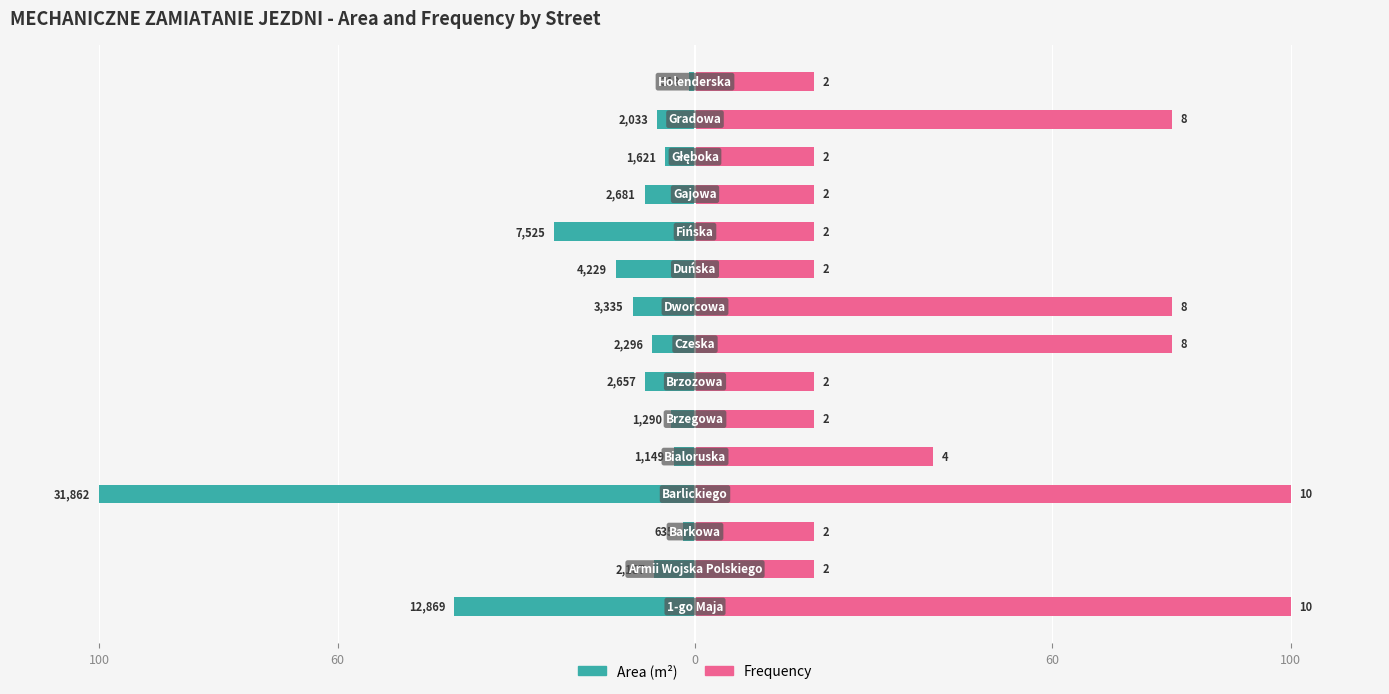

Count the Frequency values in the range 20 to 80.

13